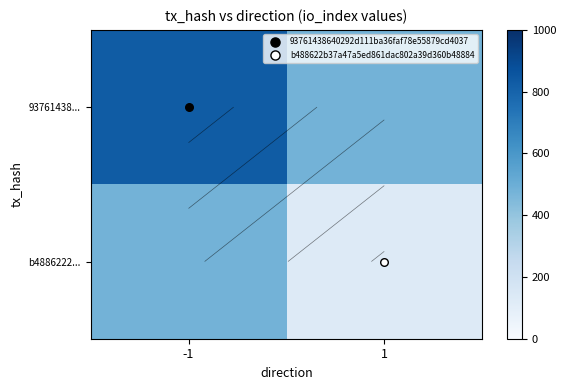

Is it true that b4886222... equals 126.9 at 1?

True